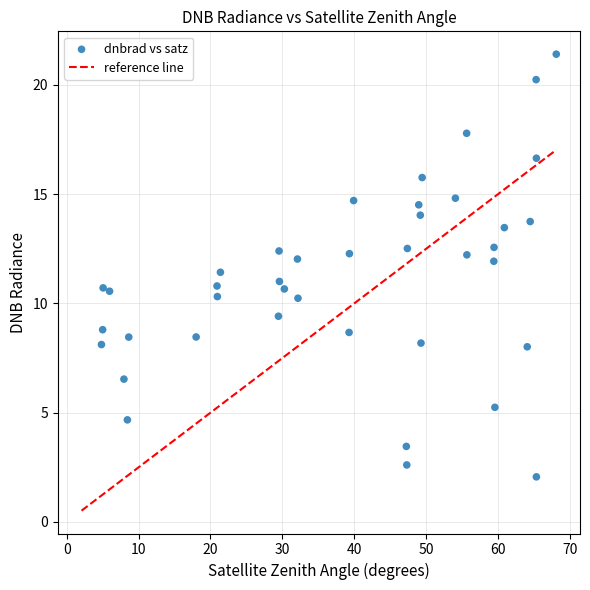

What is the range of X values (max minus min)?

63.2